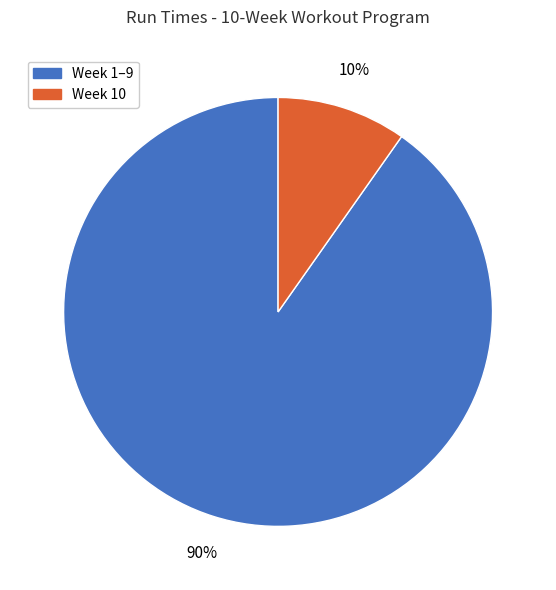

Is there a majority slice in this chart?

Yes